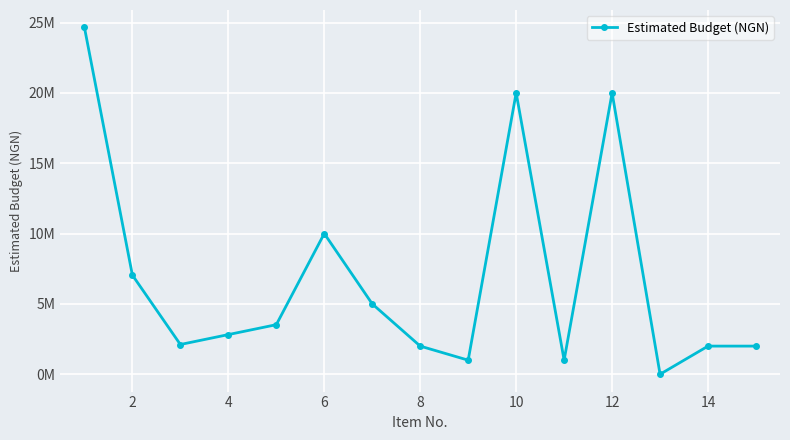

How many data points does each series have?

15